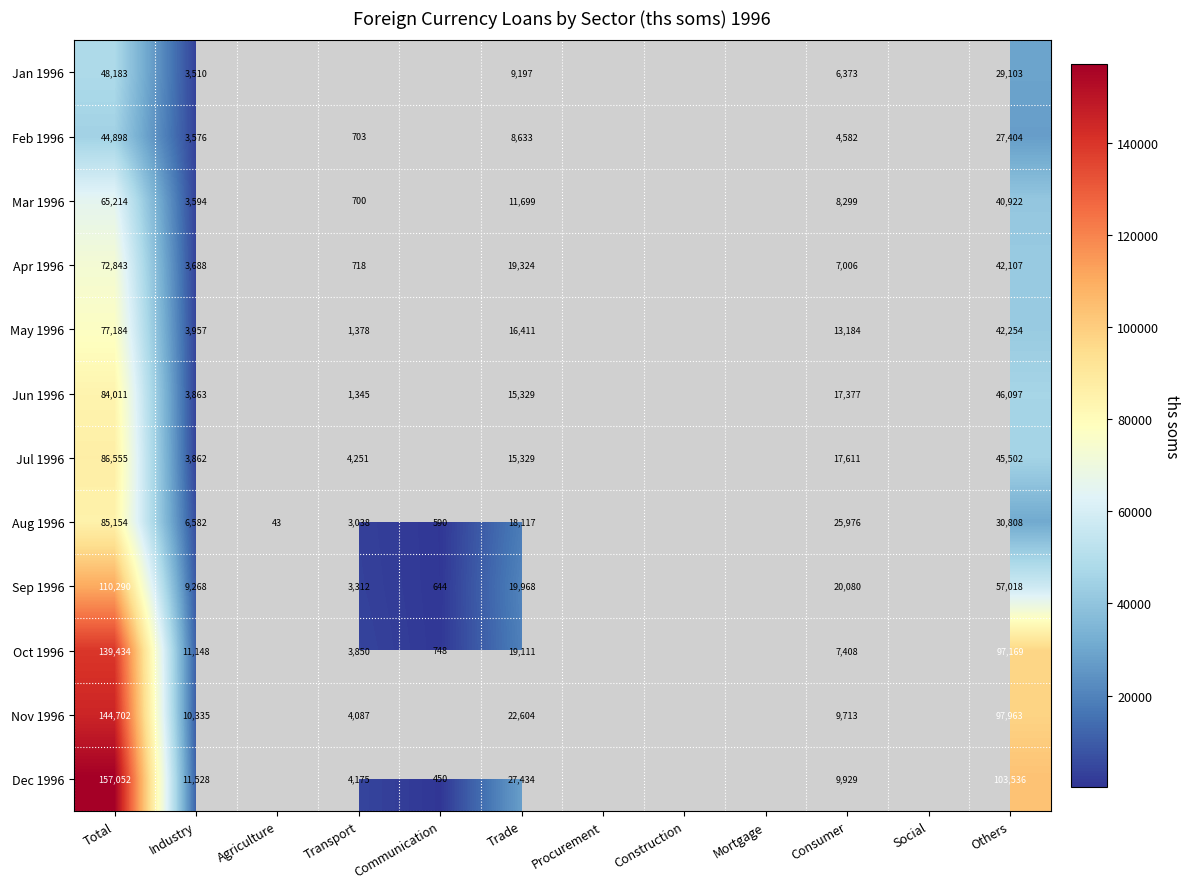

What is the total value across all series at Trade?

203156.0